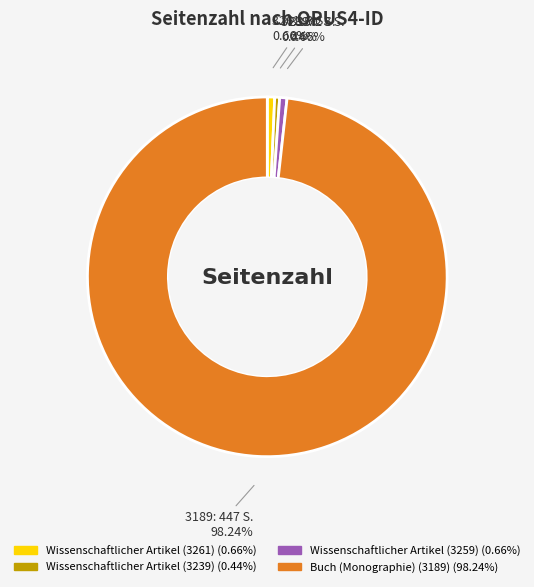

Is it true that Wissenschaftlicher Artikel (3261) is 1% of the pie?

True